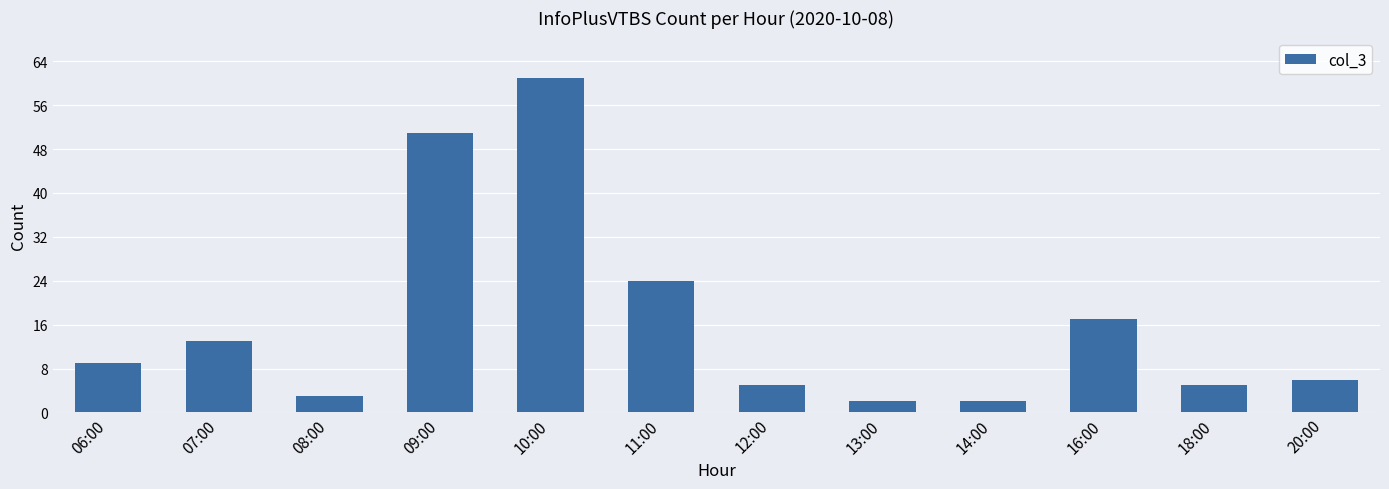

What is the difference between the values at 11:00 and 08:00?

21